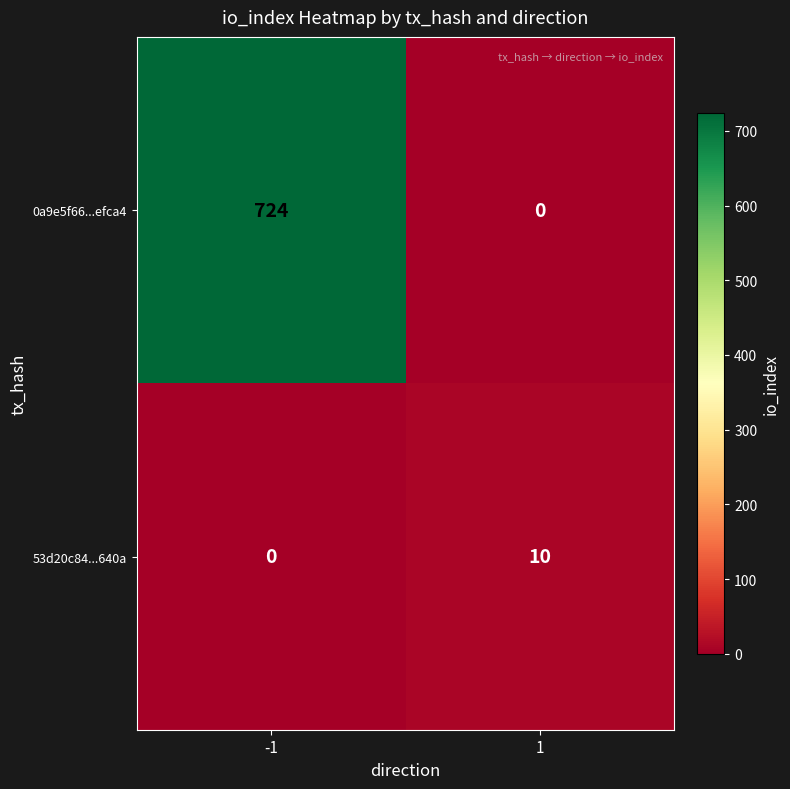

Is it true that 53d20c84...640a equals -6 at -1?

False